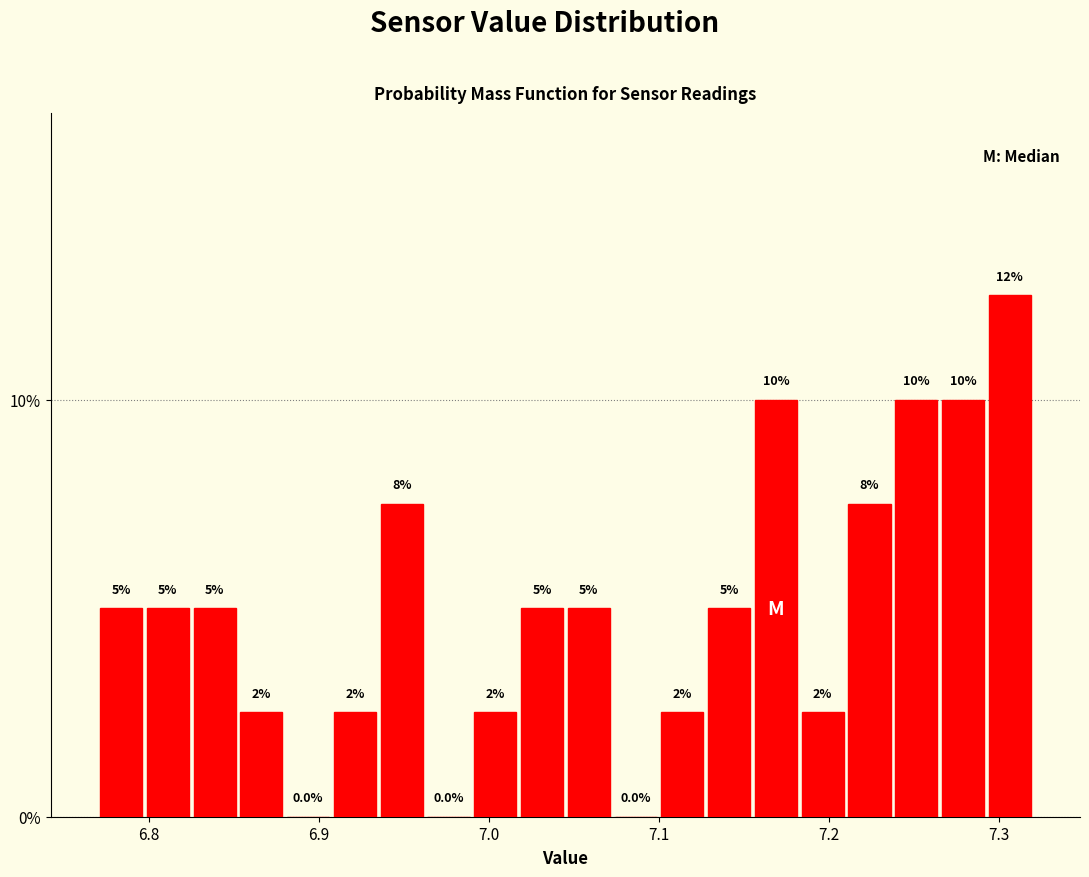

Around what value on the x-axis is the tallest bar? Give the approximate position of its centre, as read against the axis.

7.31